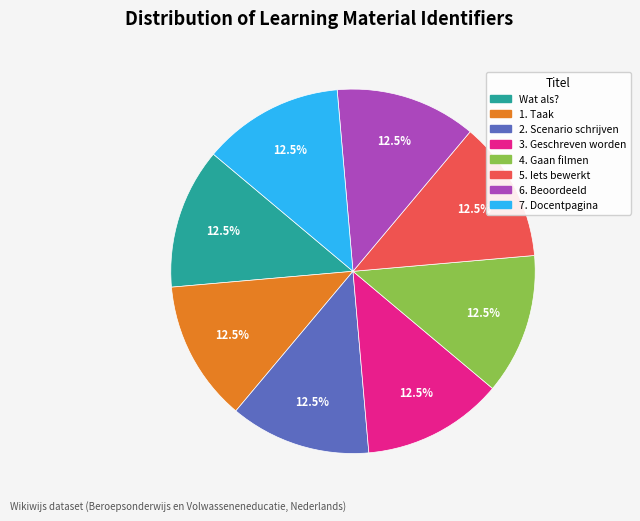

Is there a majority slice in this chart?

No